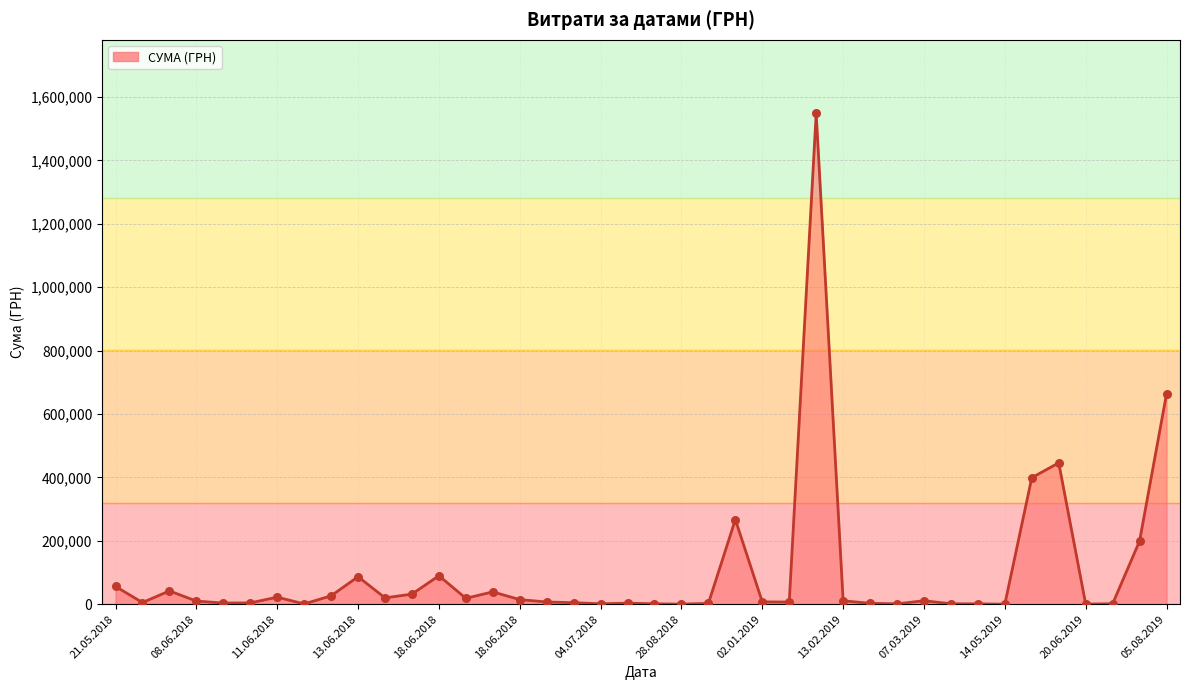

What is the difference between the maximum and minimum values?

1547724.9